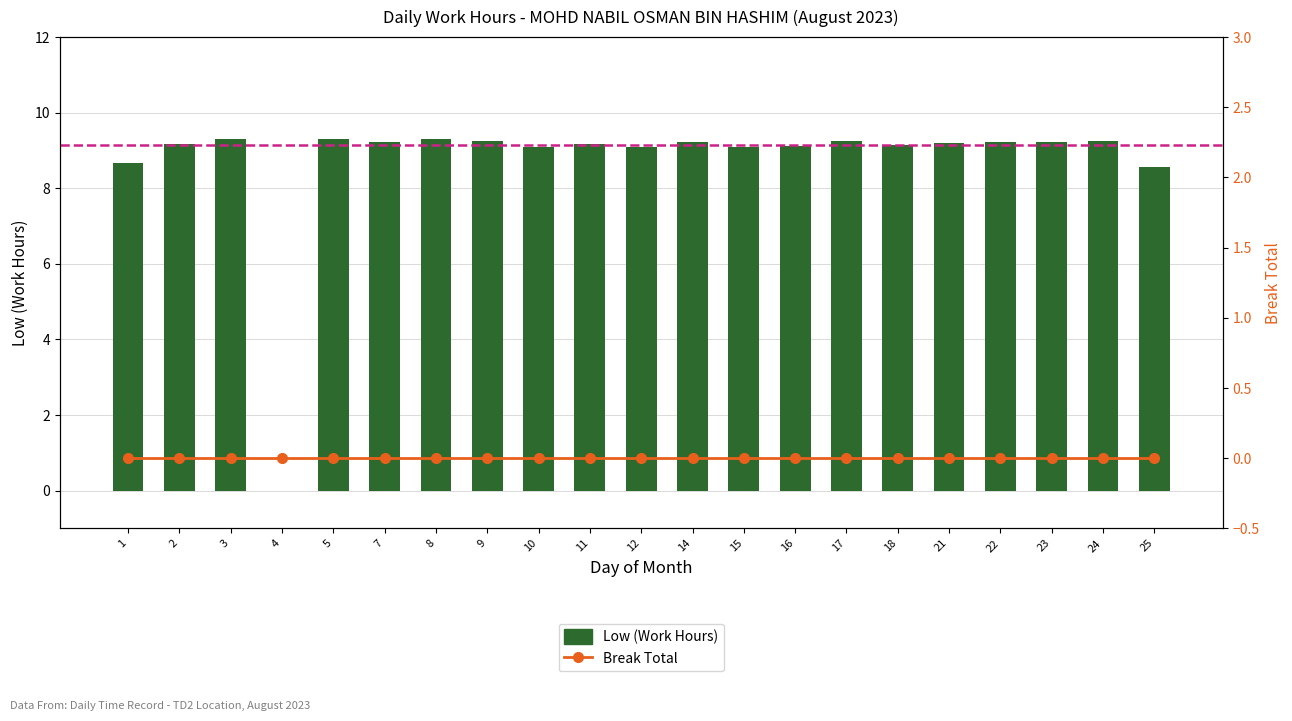

At 15, list the series in order from smallest to largest.

Break Total, Low (Work Hours)